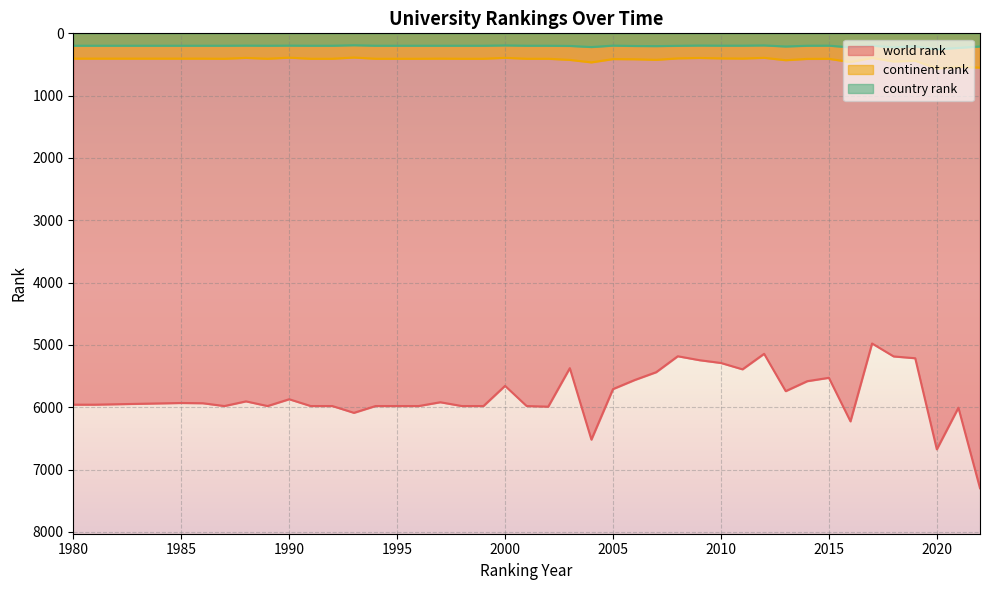

Where does the continent rank series first go above 408?

2003